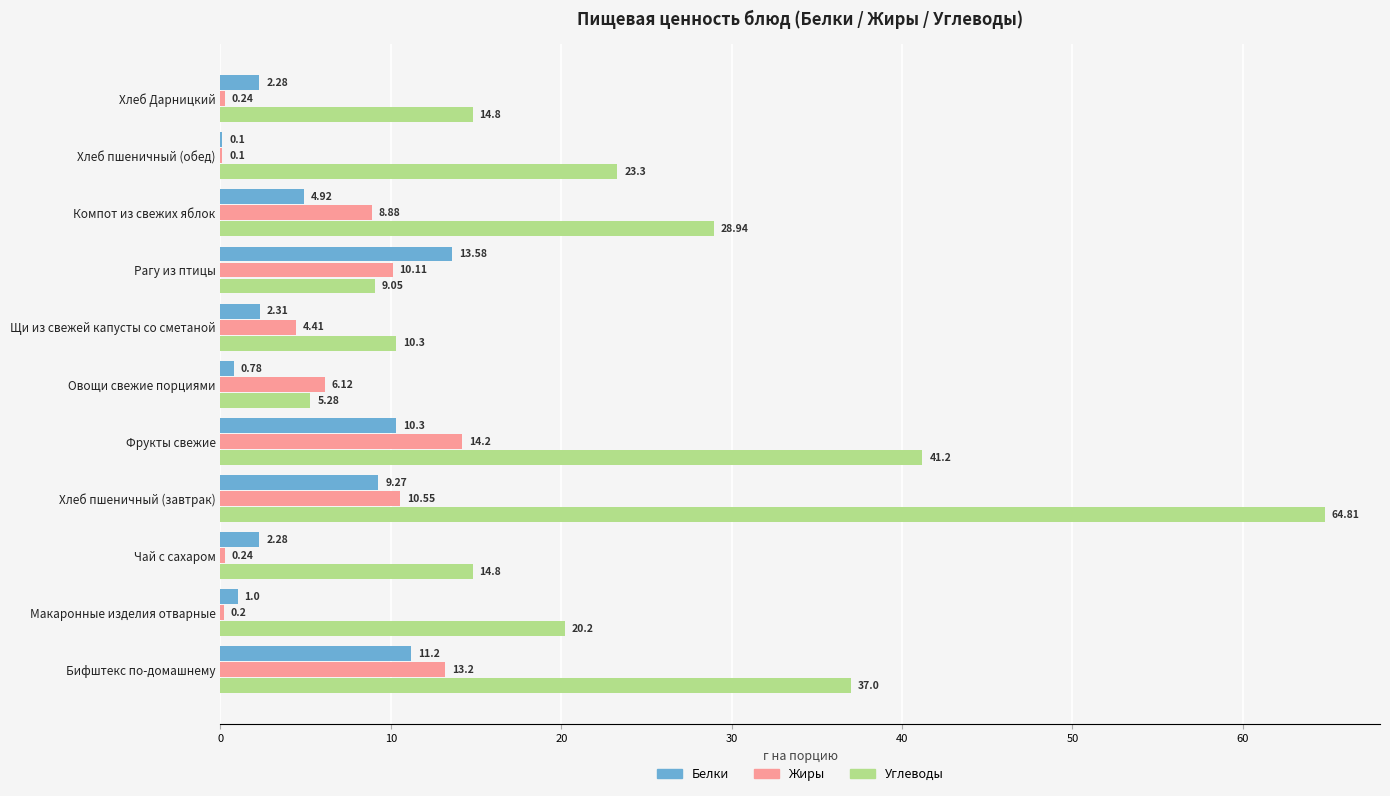

How many values in the Жиры series exceed 6?

6